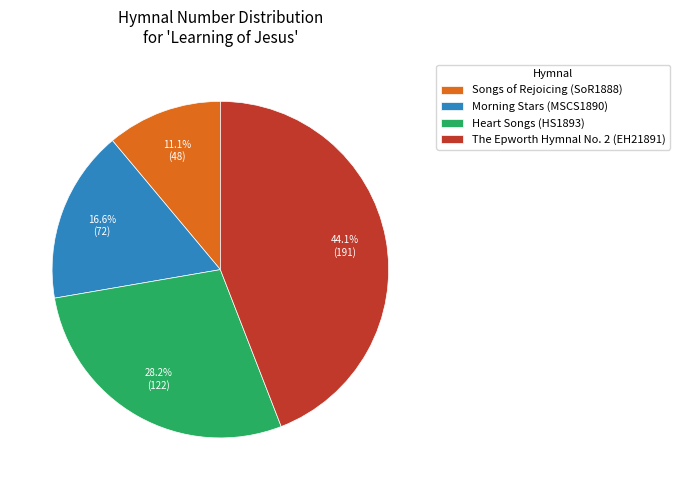

Combined, do Morning Stars (MSCS1890) and Songs of Rejoicing (SoR1888) account for over 50%?

No